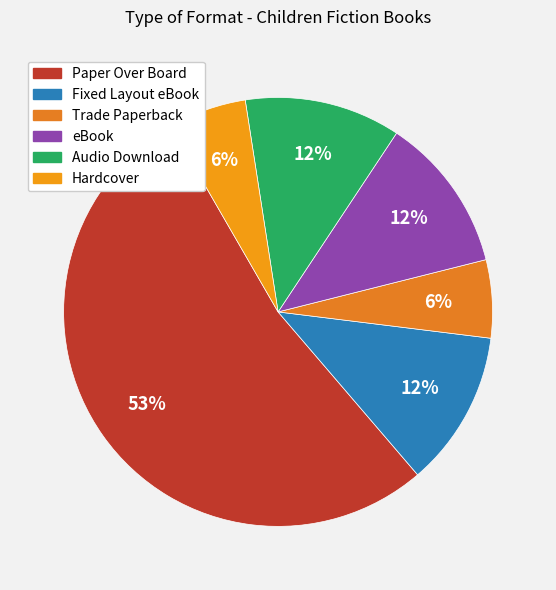

Do Trade Paperback and Hardcover together represent more than half of the pie?

No